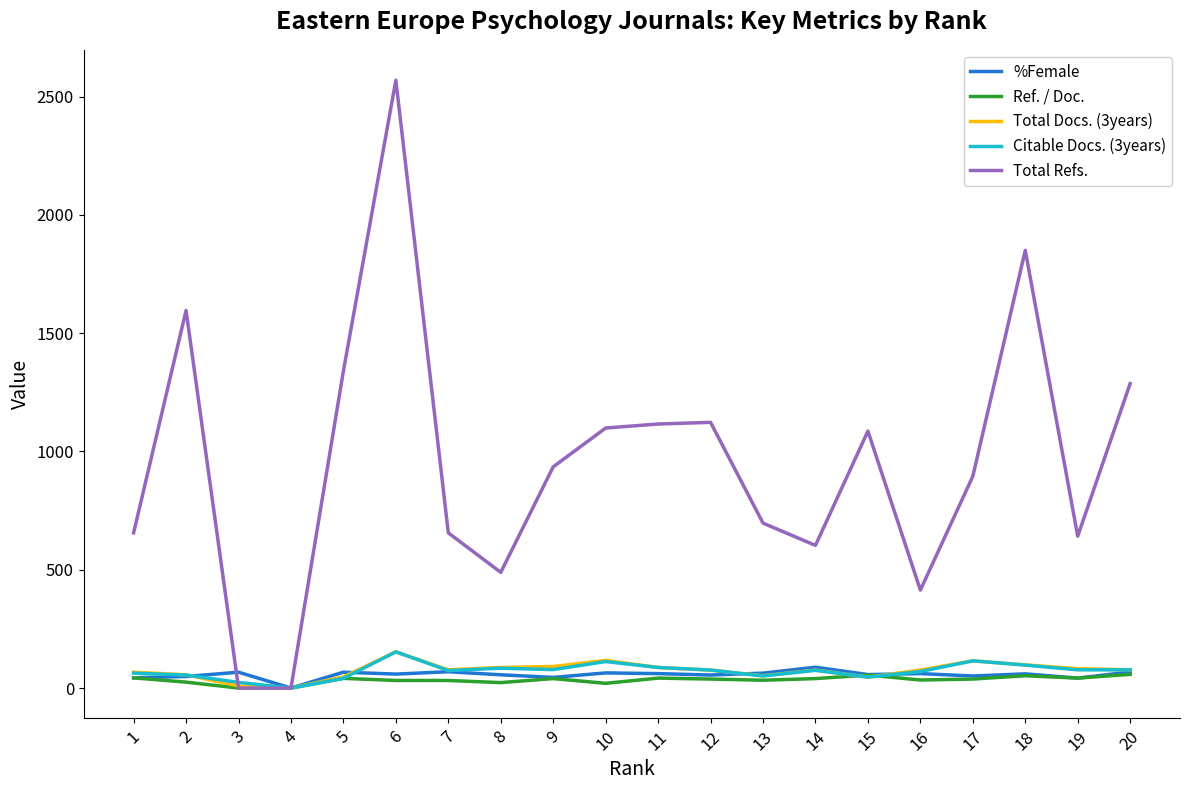

Between 4 and 7, which series saw the biggest shift?

Total Refs.